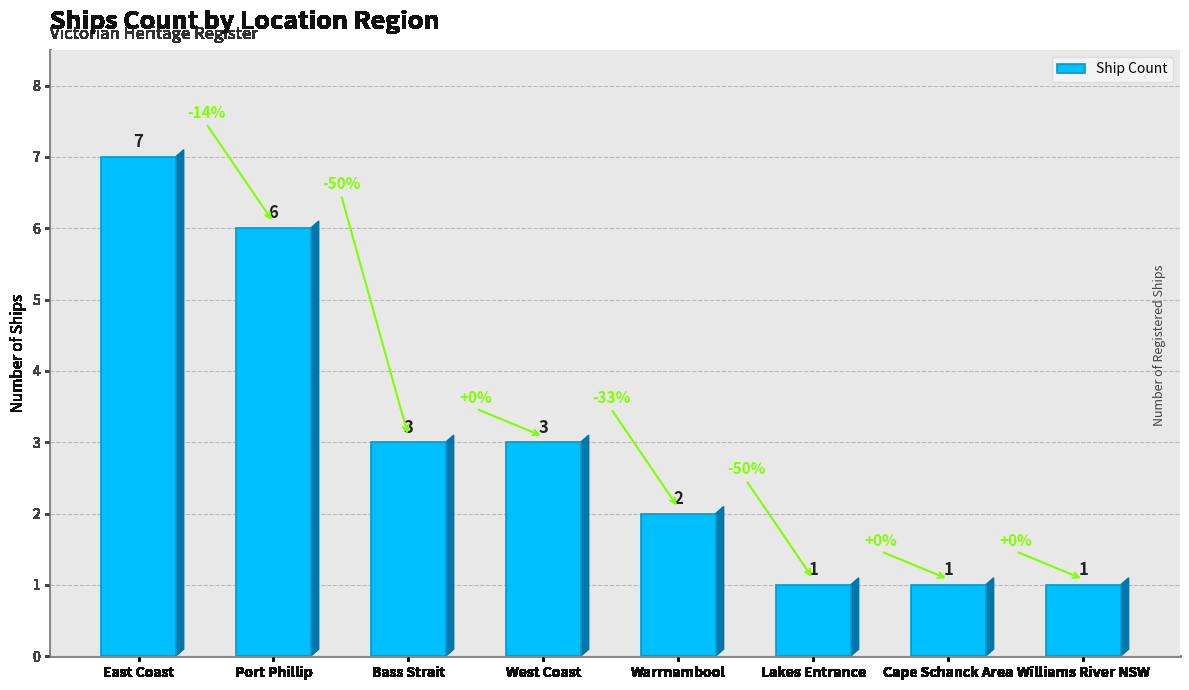

What is the value of the 7th bar from the left?

1